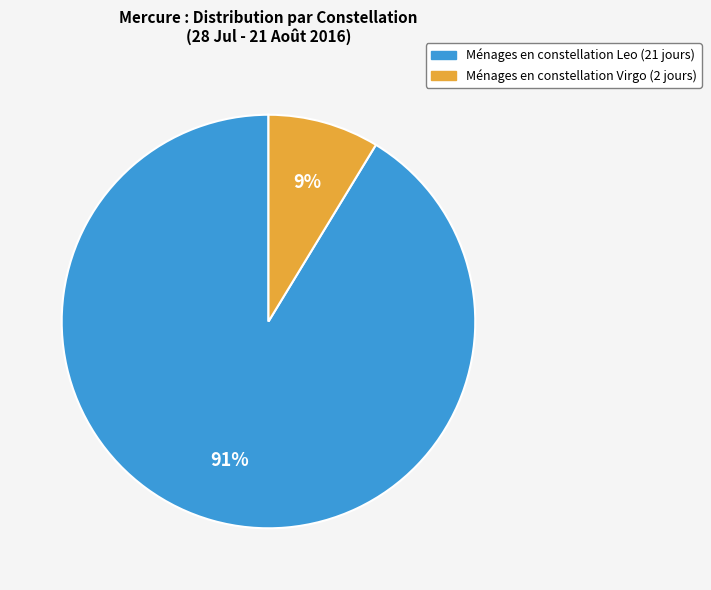

Is there a majority slice in this chart?

Yes